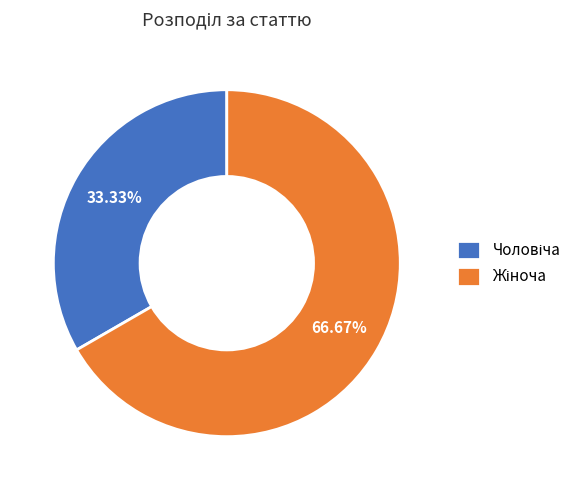

Does any single category account for the majority?

Yes